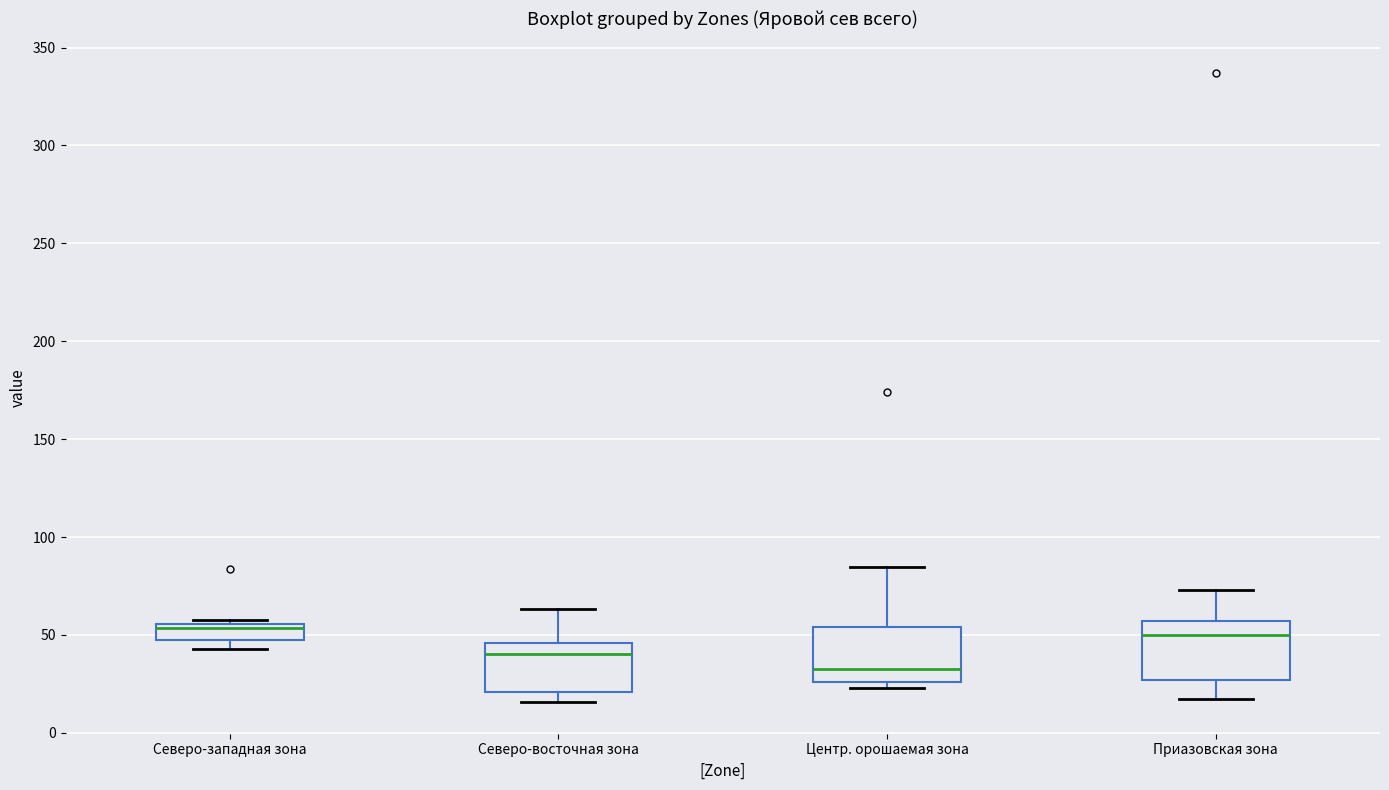

Where does the median line of the box for Центр. орошаемая зона sit on the y-axis? The values are not printed on the chart, so give them approximately, as read against the axis.

35